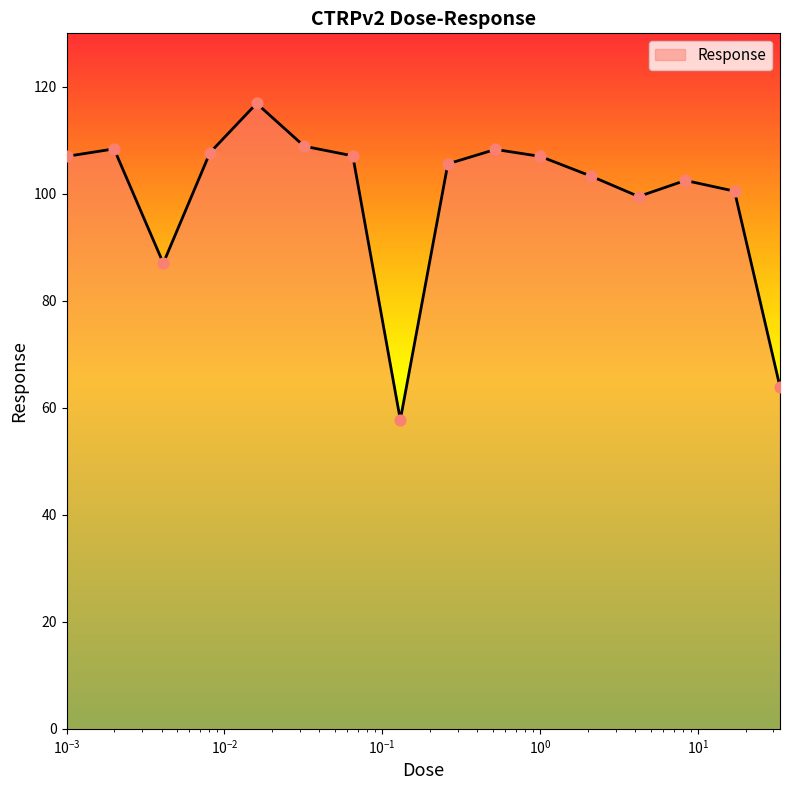

What is the minimum value shown in the chart?

57.8